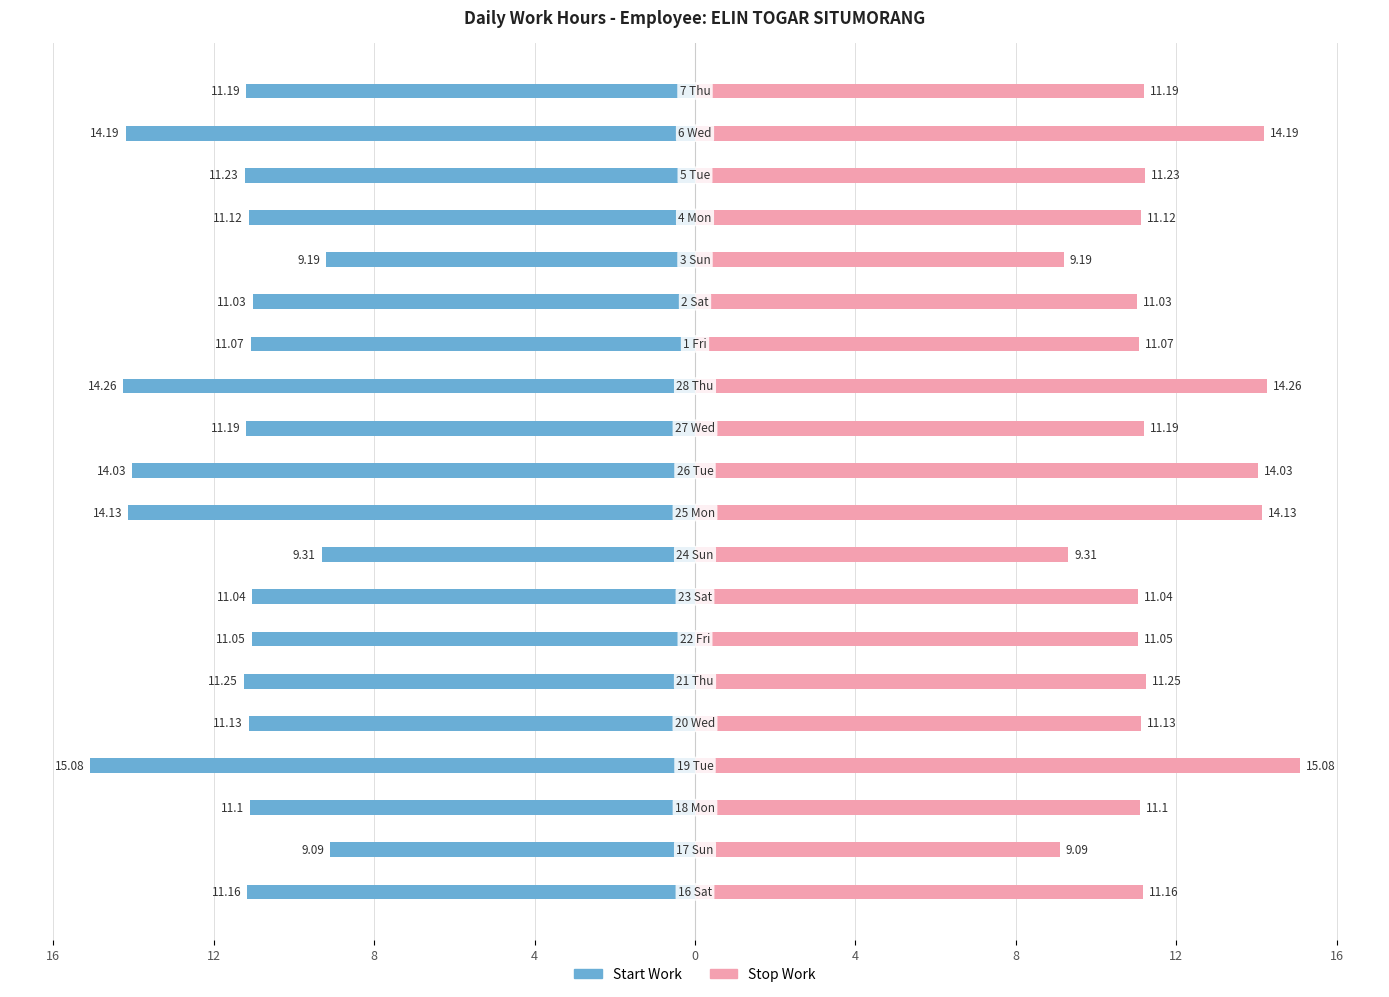

Which series has the largest total across all categories?

Stop Work